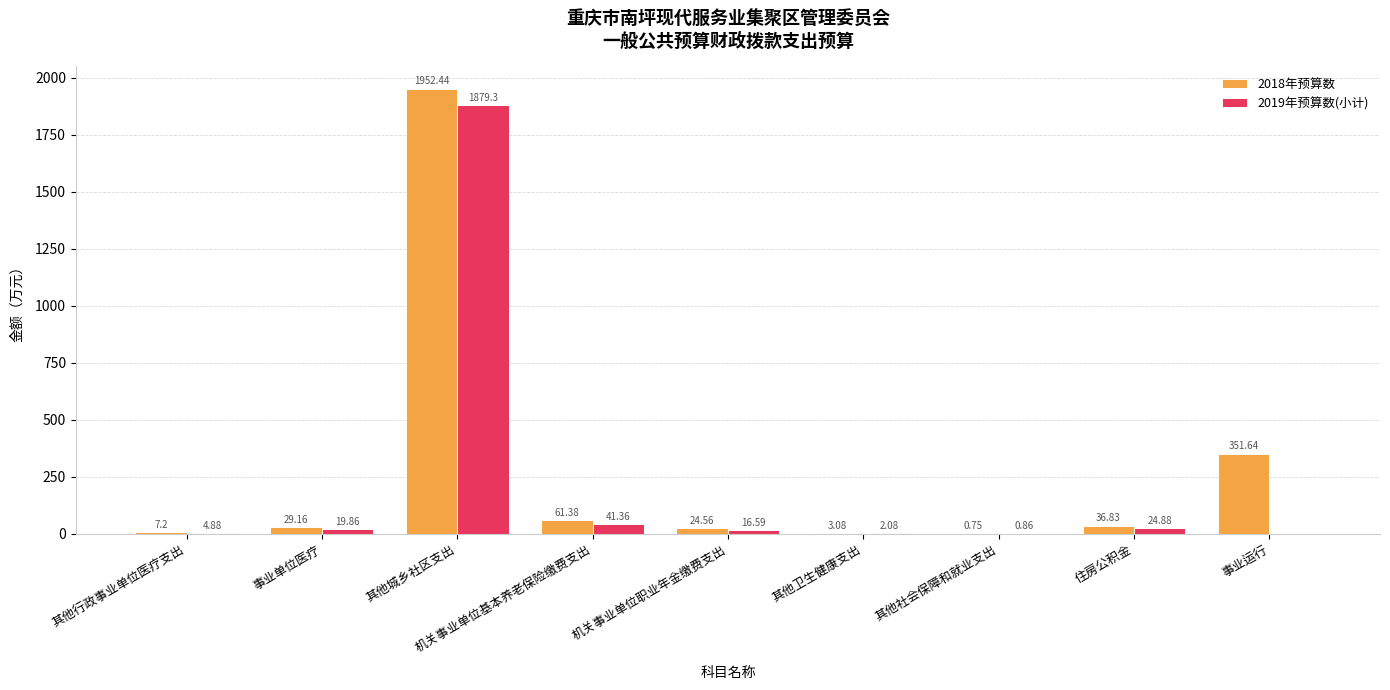

Are the bars horizontal?

No